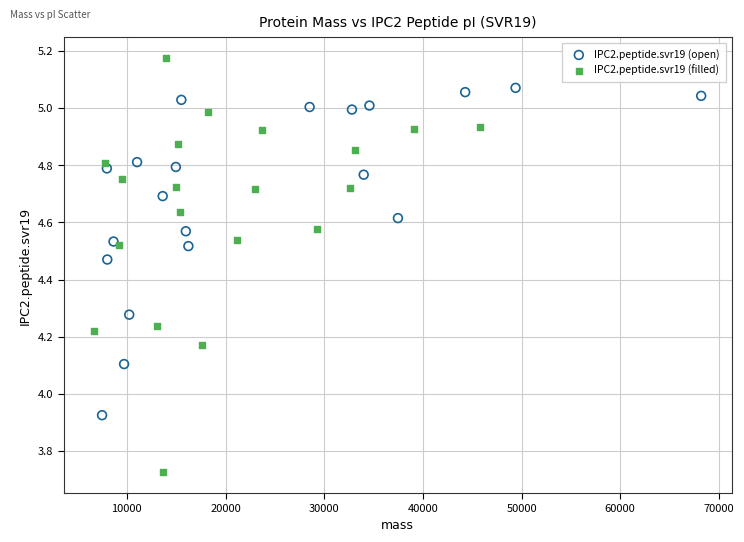

Which series contains the lowest Y value?

IPC2.peptide.svr19 (filled)